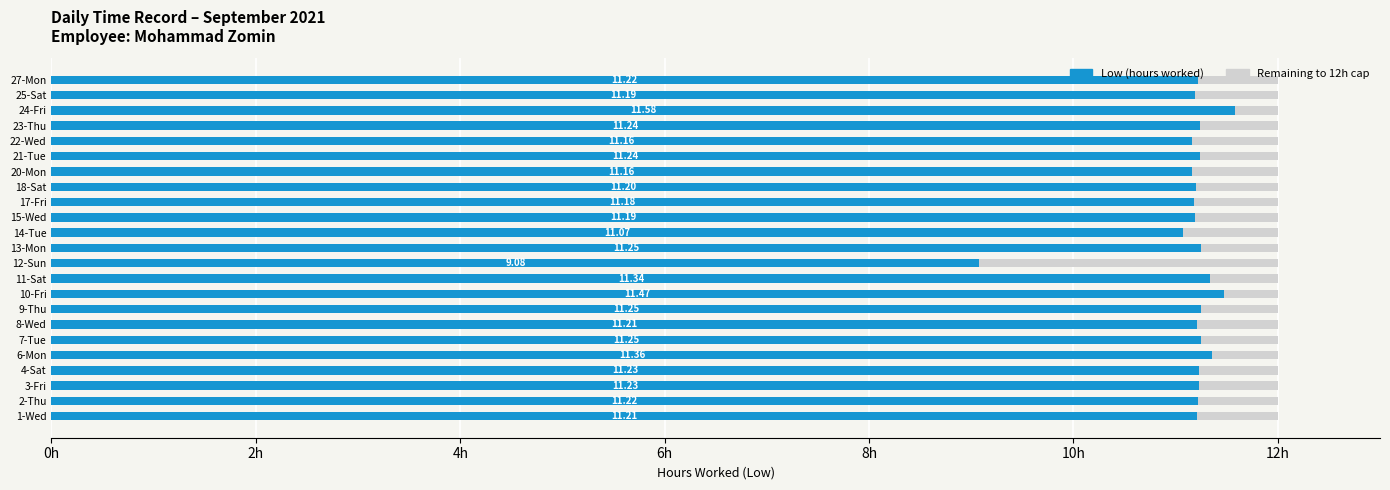

What are all the series names shown in the legend?

Low (hours worked), Remaining to 12h cap